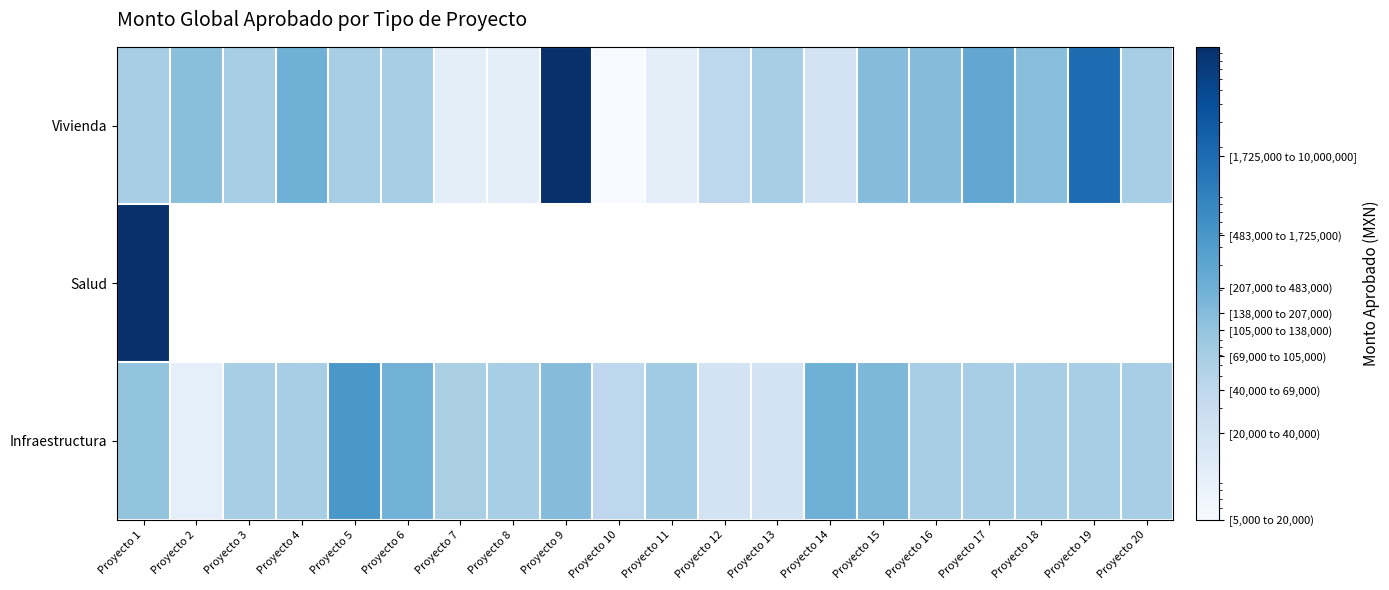

What is the spread (max minus min) of values at Proyecto 11?

80000